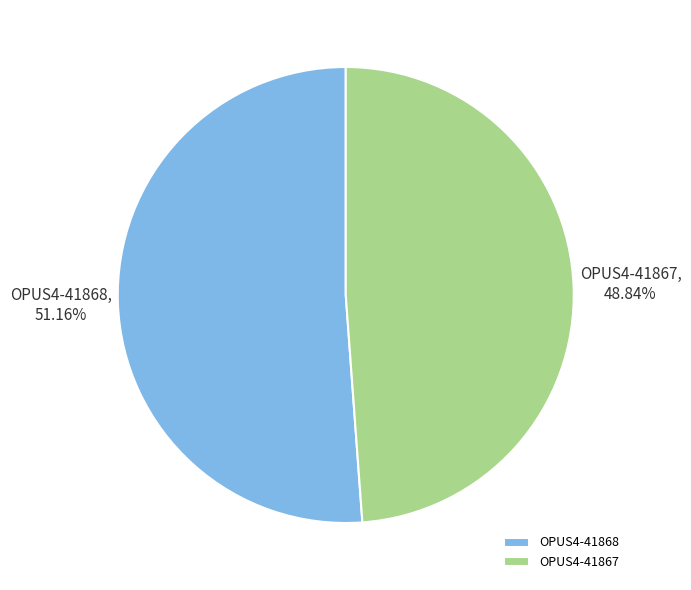

Is it true that OPUS4-41868 is 38% of the pie?

False